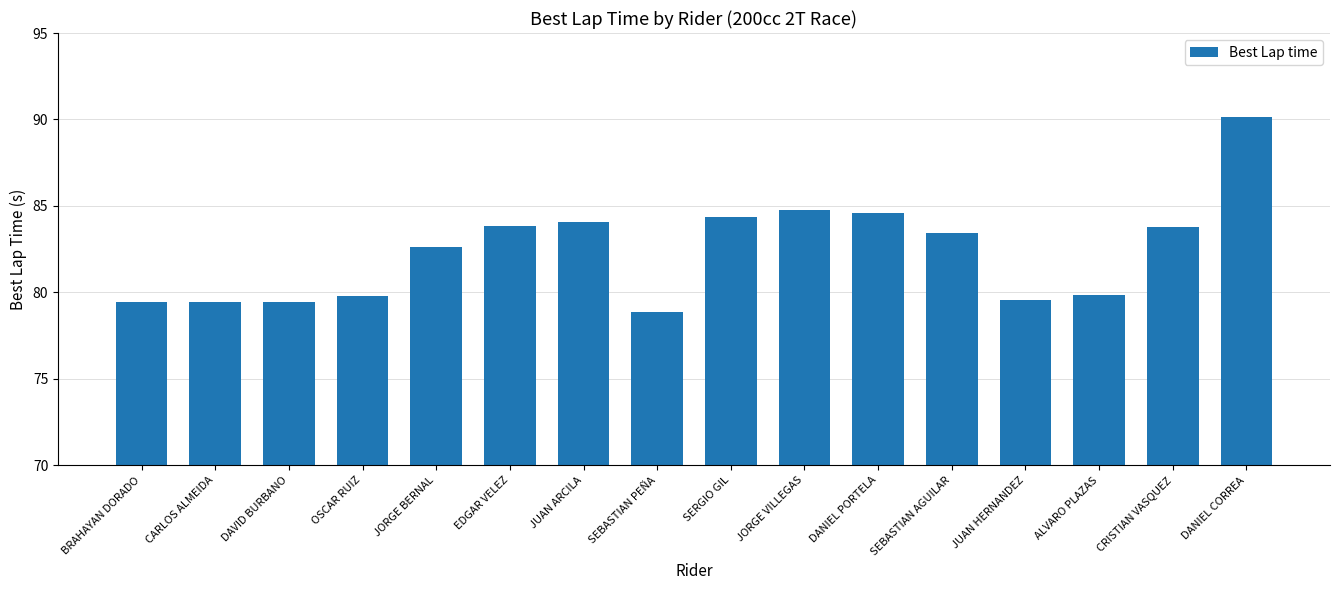

What is the change in value from OSCAR RUIZ to SEBASTIAN PEÑA?

-0.9